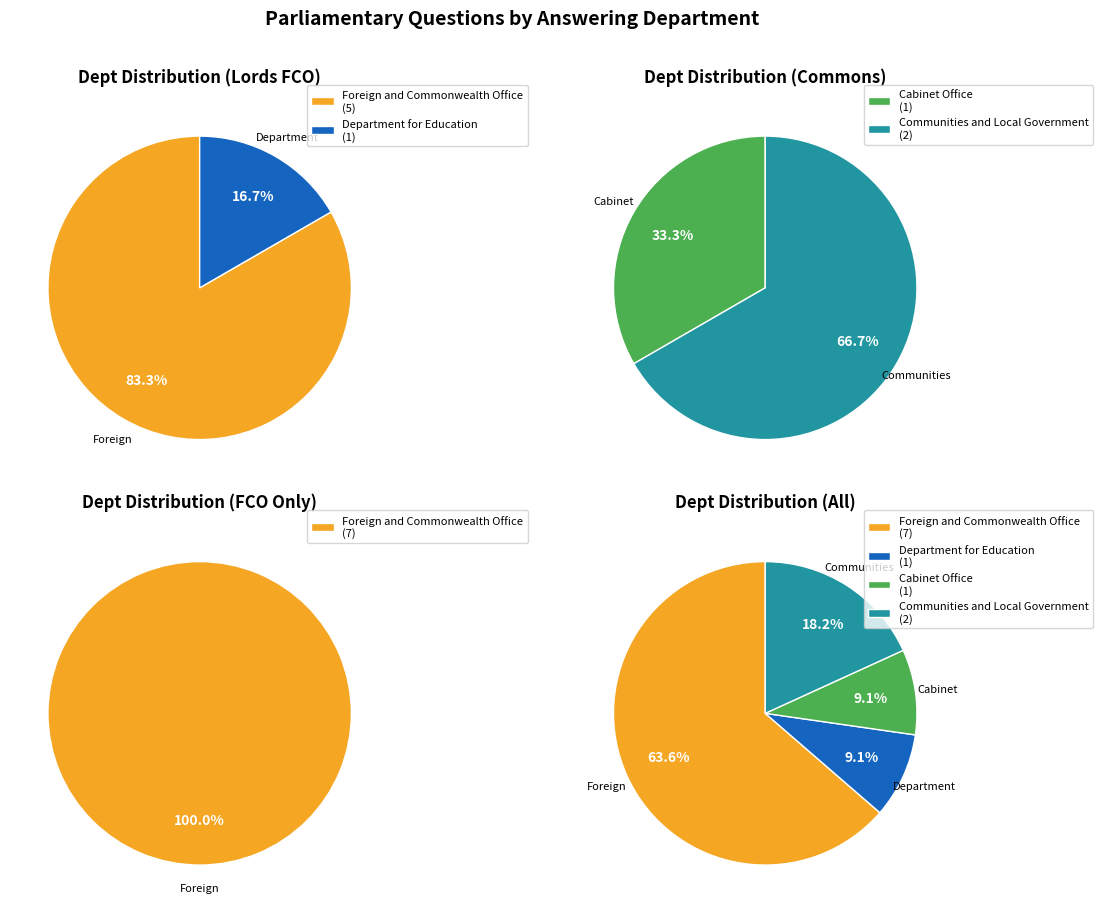

What percentage is NOT represented by Cabinet Office?

90.9%